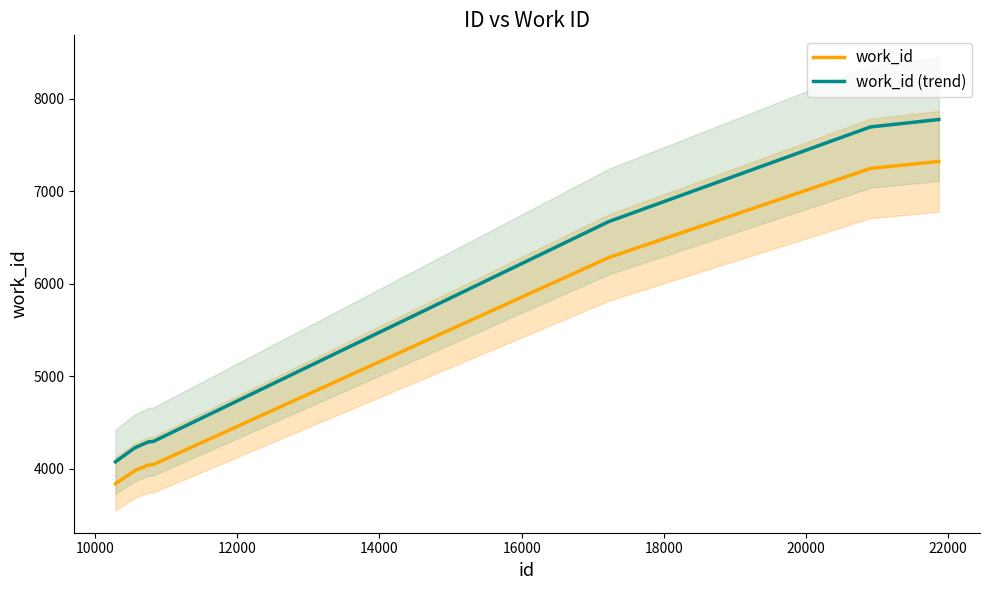

What is the lowest value of the work_id series?

3839.3